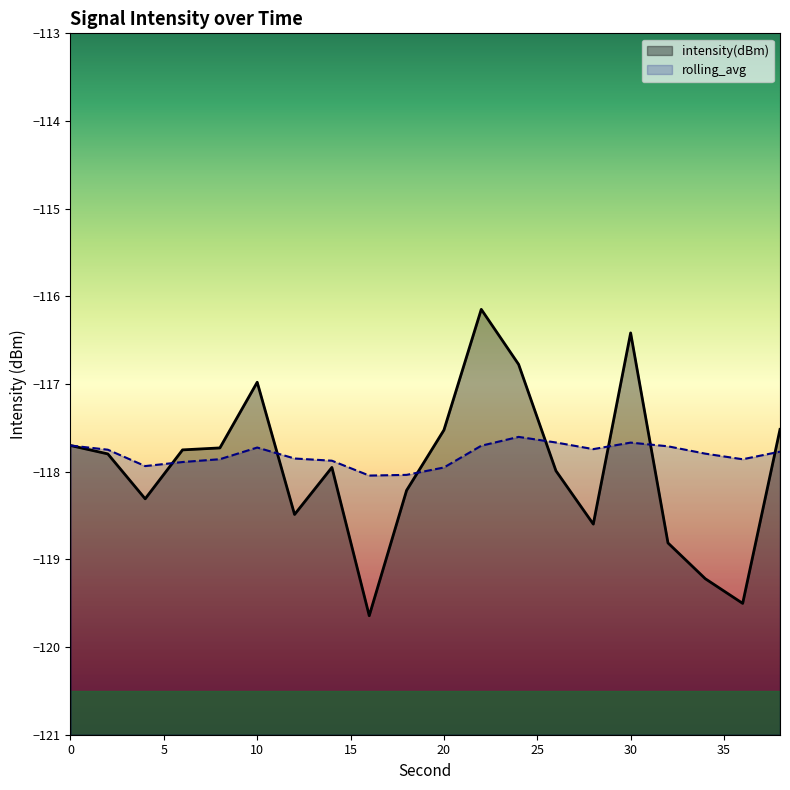

What is the value of the rolling_avg point at the 18th from the left?

-117.8